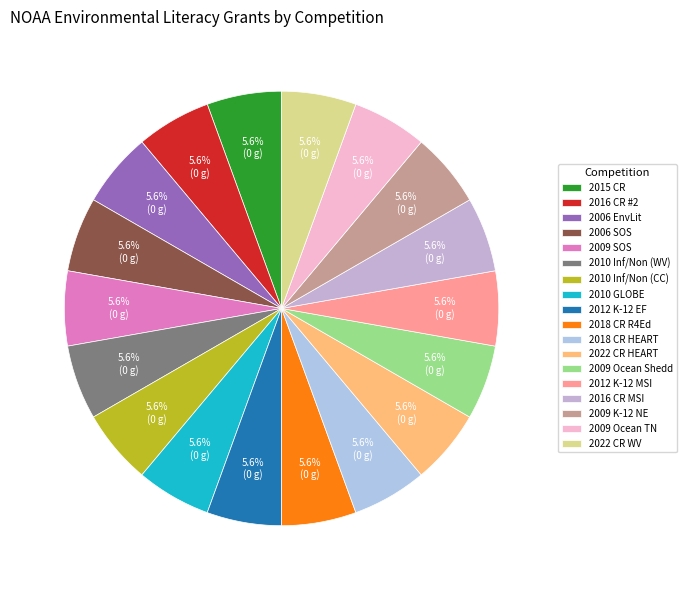

Rank the categories by value from highest to lowest.

2022: ELG for Community Resilience (WV), 2022: ELG for Community Resilience (HEART), 2018: ELG for Community Resilience (R4Ed), 2018: ELG for Community Resilience (HEART), 2016: ELG for Community Resilience, 2016: ELG for Community Resilience (MSI), 2015: ELG for Community Resilience, 2011/2012: ELG for Formal K-12 (Earth Force), 2011/2012: ELG for Formal K-12 (MSI), 2010: ELG for Informal/Nonformal (Worldviews), 2010: ELG for Informal/Nonformal (CoCoRaHS), 2010: Support for GLOBE, 2009: ELG for Science On a Sphere, 2009: Ocean Education (Shedd), 2008/2009: ELG for Formal K-12, 2009: Ocean Education (TN), 2006: Environmental Literacy, 2006: Science On a Sphere